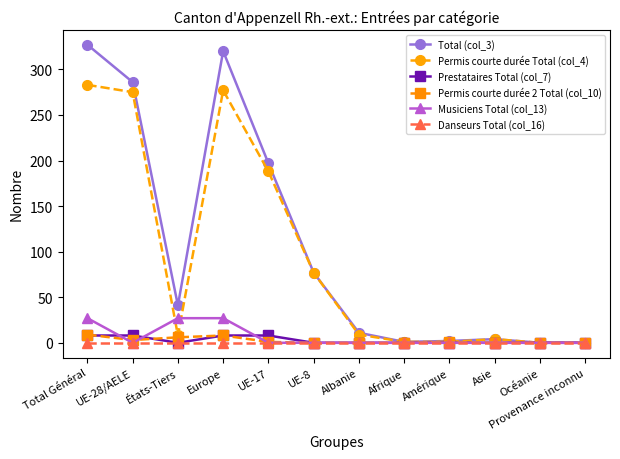

What is the label of the 1st point from the left?

Total Général